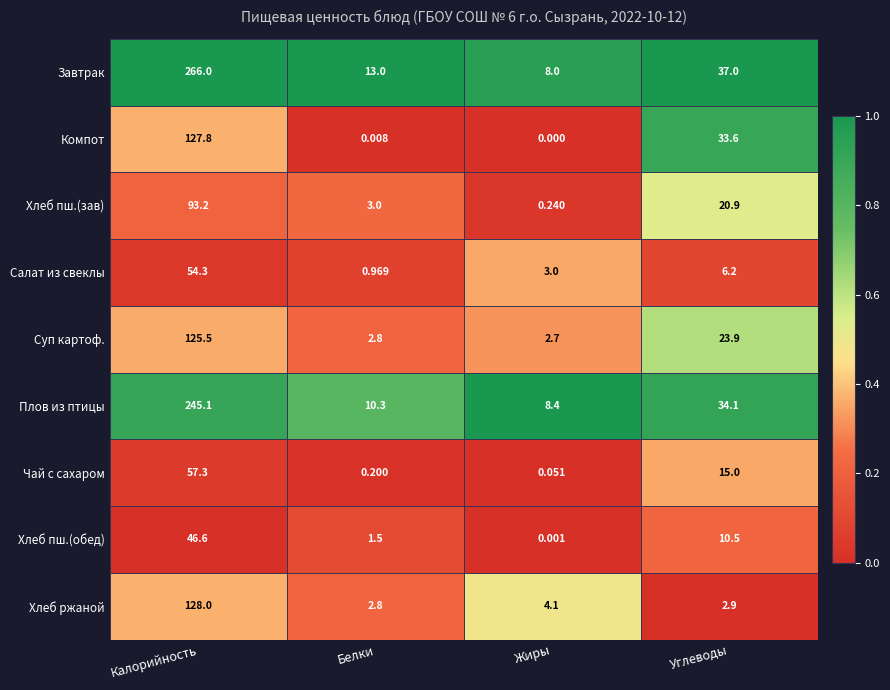

Which series has the widest spread of values?

Завтрак